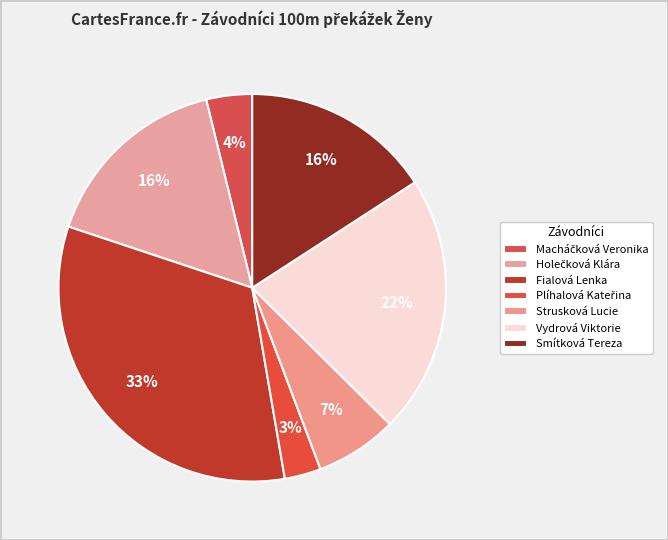

To the nearest percent, what portion does Fialová Lenka represent?

33%